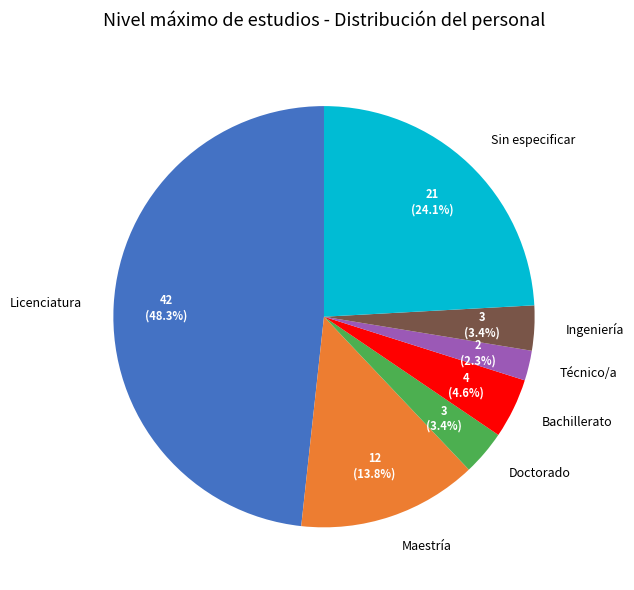

Which category has the biggest portion of the pie?

Licenciatura